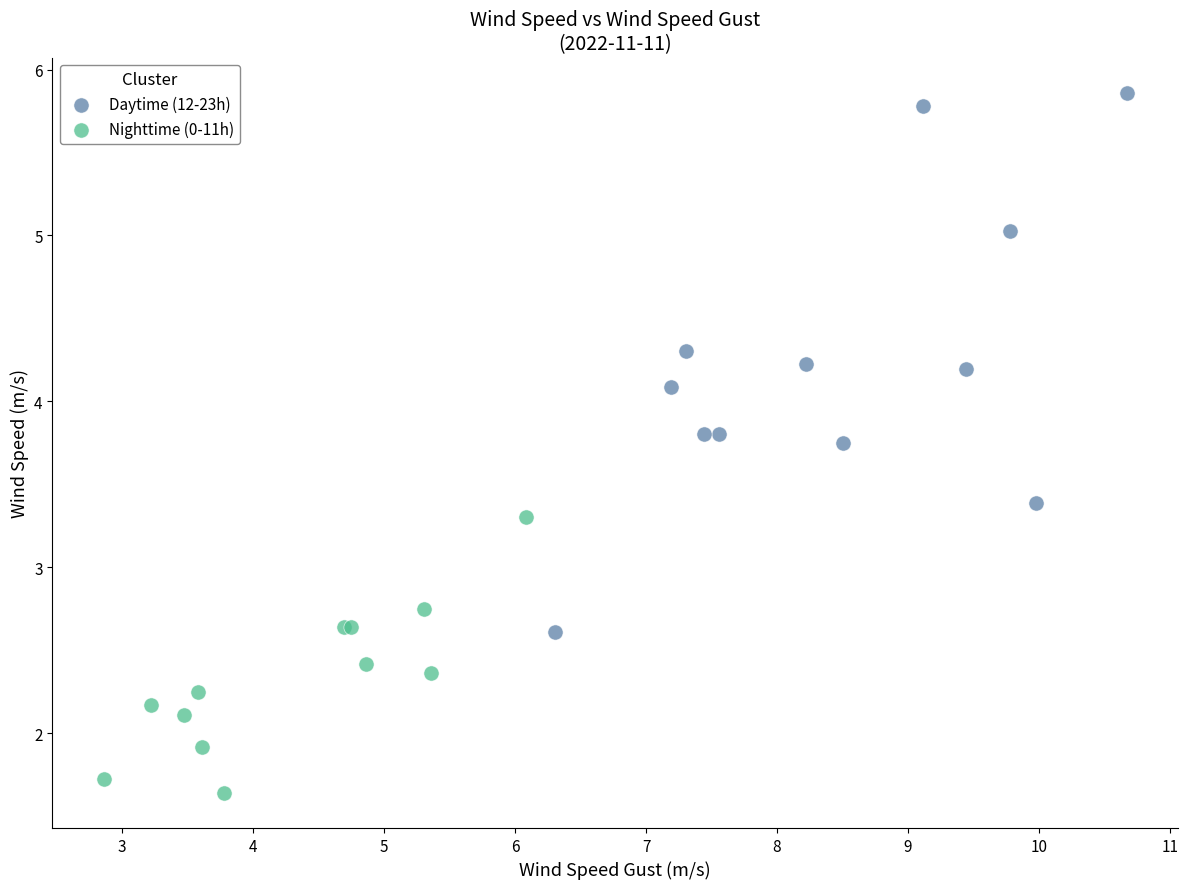

Which series contains the highest Y value?

Daytime (12-23h)